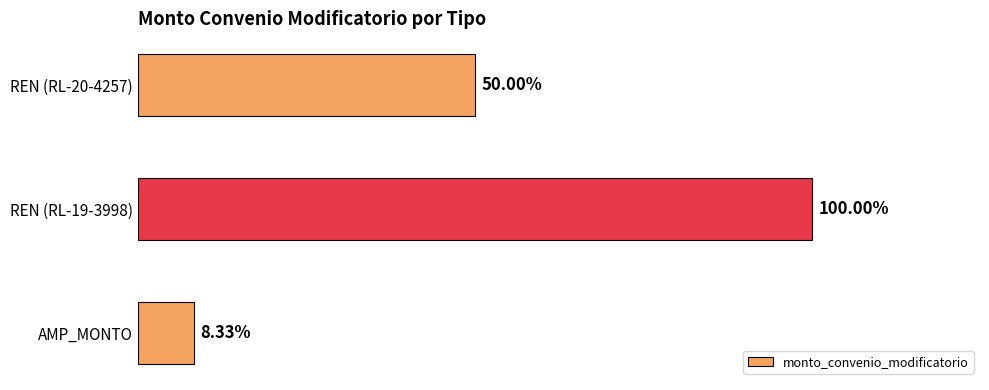

How many values are between 8750000 and 105000000?

3